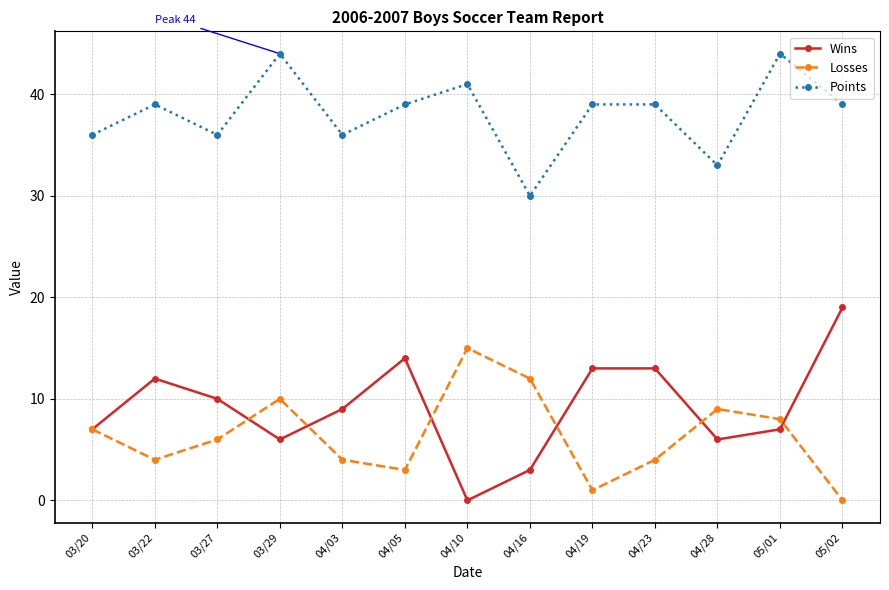

What is the value of the Points point at the 6th from the left?

39